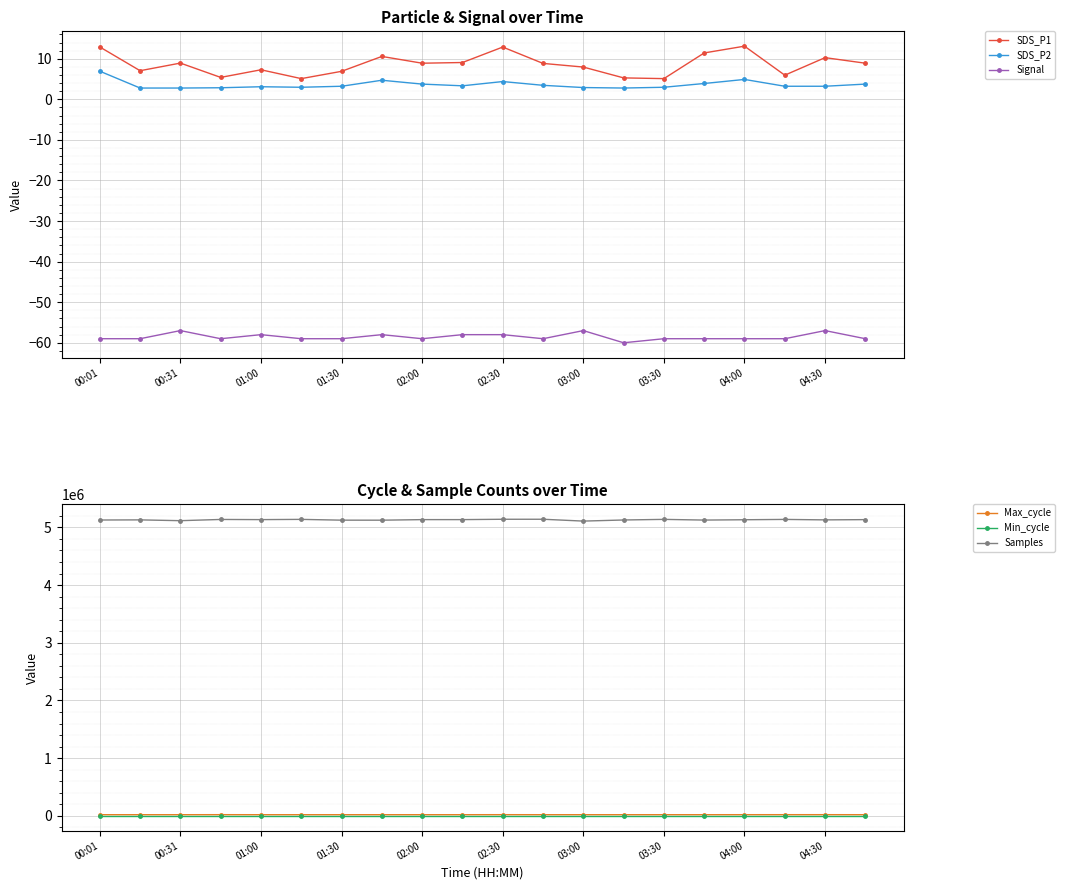

True or false: SDS_P2 and SDS_P1 cross at least once.

False